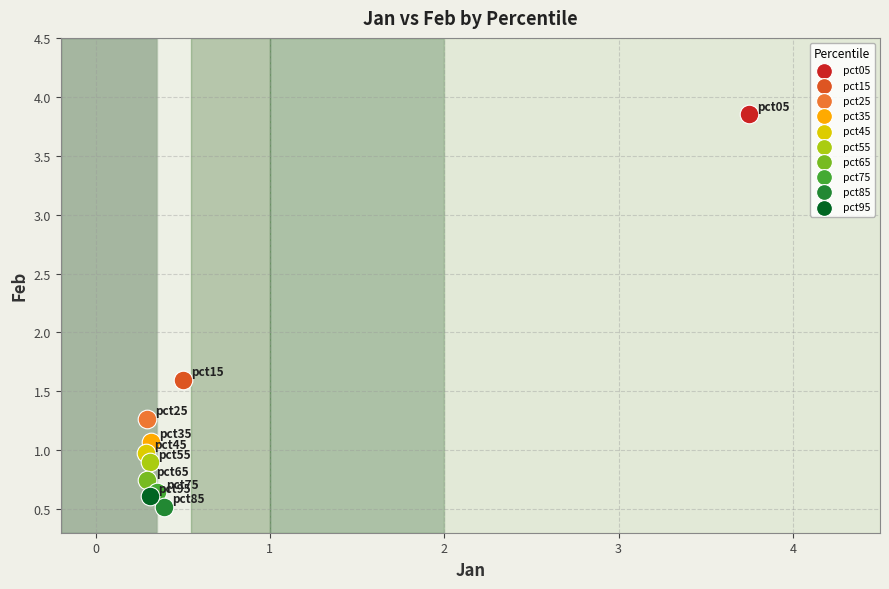

Which series reaches the minimum Y coordinate?

pct85